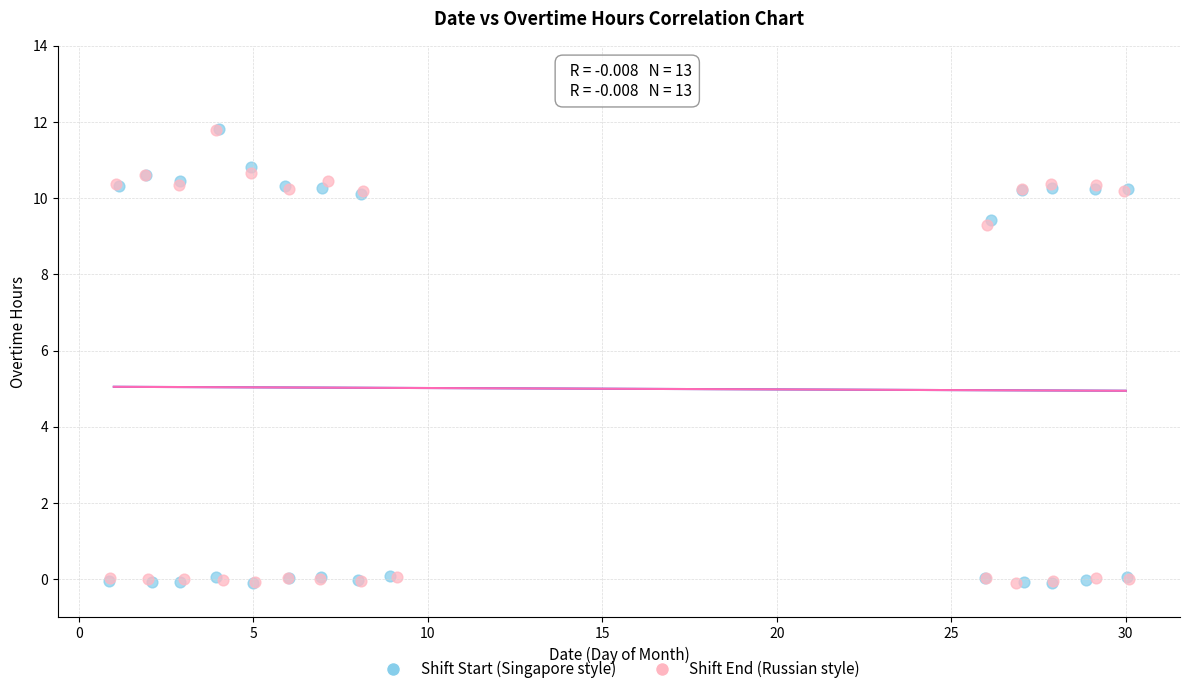

Which series has the largest Y range (max minus min)?

Shift Start (Singapore style)